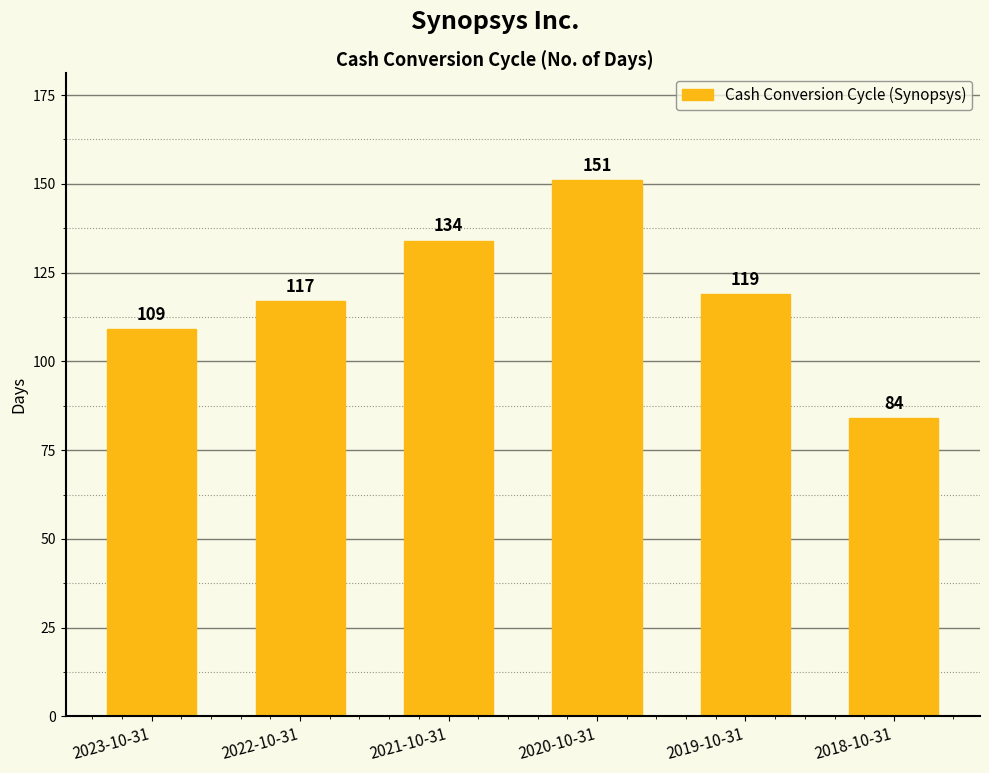

Reading left to right, extract all data points from this chart.

2023-10-31=109	2022-10-31=117	2021-10-31=134	2020-10-31=151	2019-10-31=119	2018-10-31=84